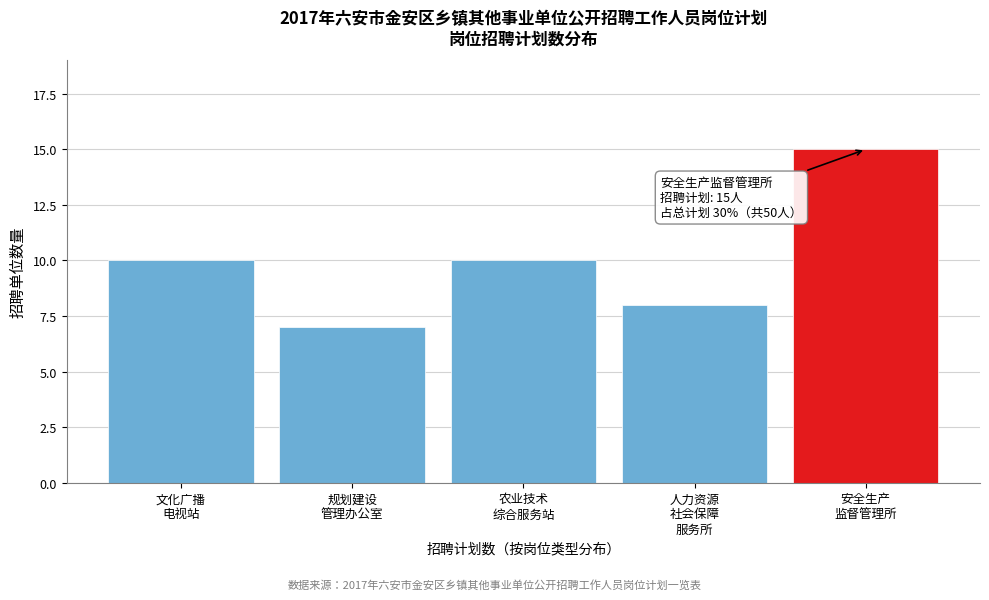

Reading left to right, what are all the values shown in this chart?

10	7	10	8	15